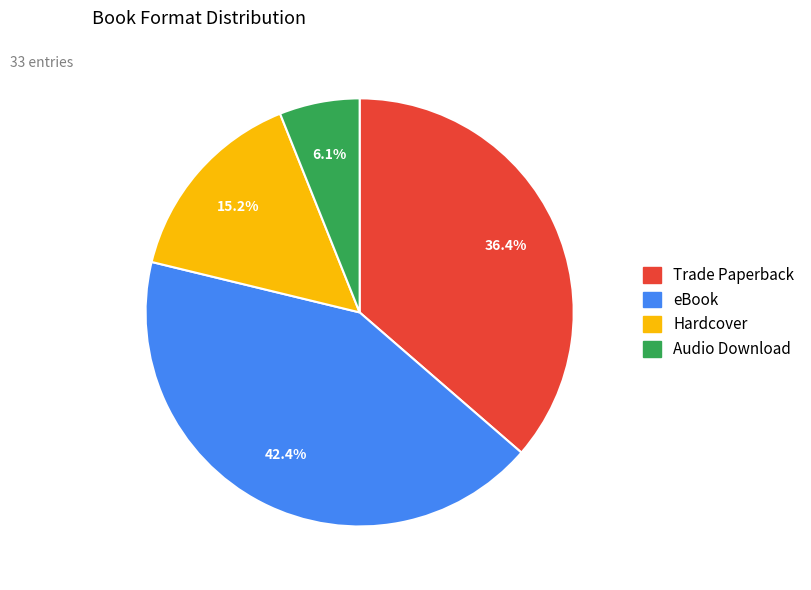

Is it true that Hardcover is 9% of the pie?

False